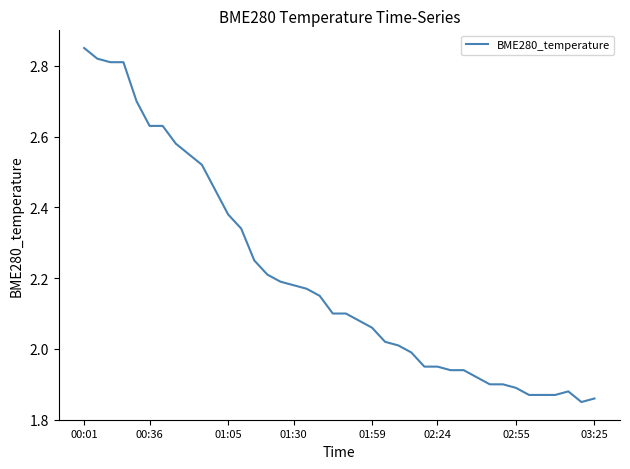

Approximately how many times larger is the value at 01:30 compared to 02:55?

1.2